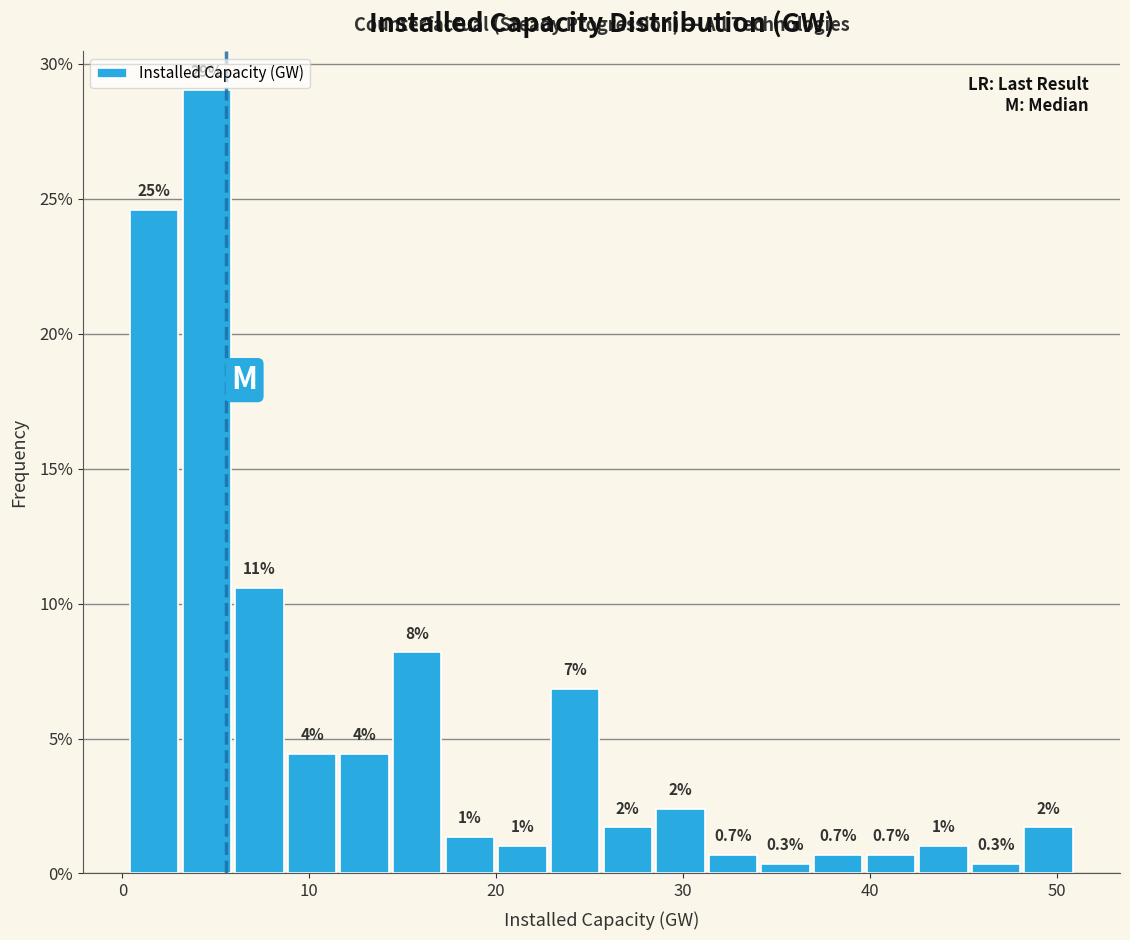

Around what value on the x-axis is the tallest bar? Give the approximate position of its centre, as read against the axis.

5